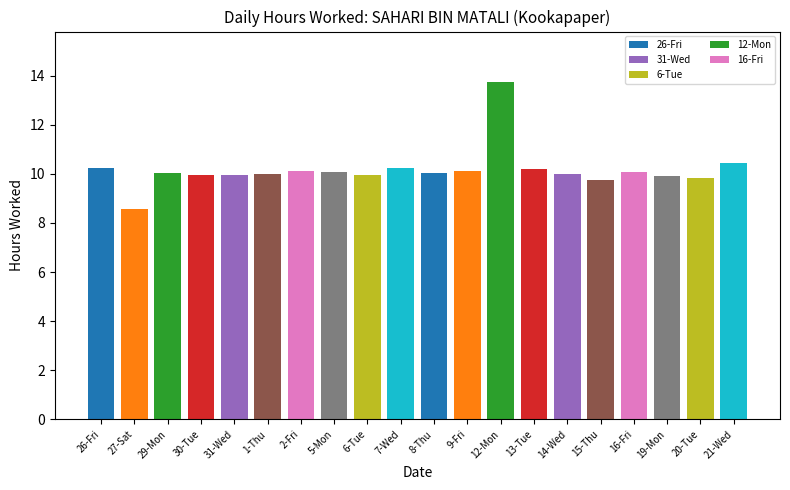

What is the maximum value shown in the chart?

13.7